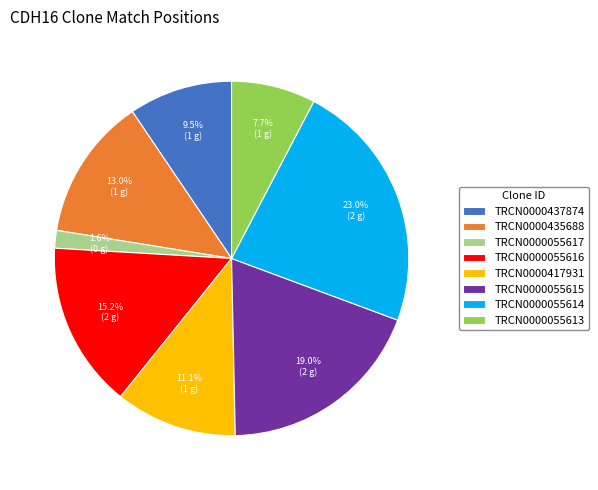

Is it true that TRCN0000435688 is 13% of the pie?

True